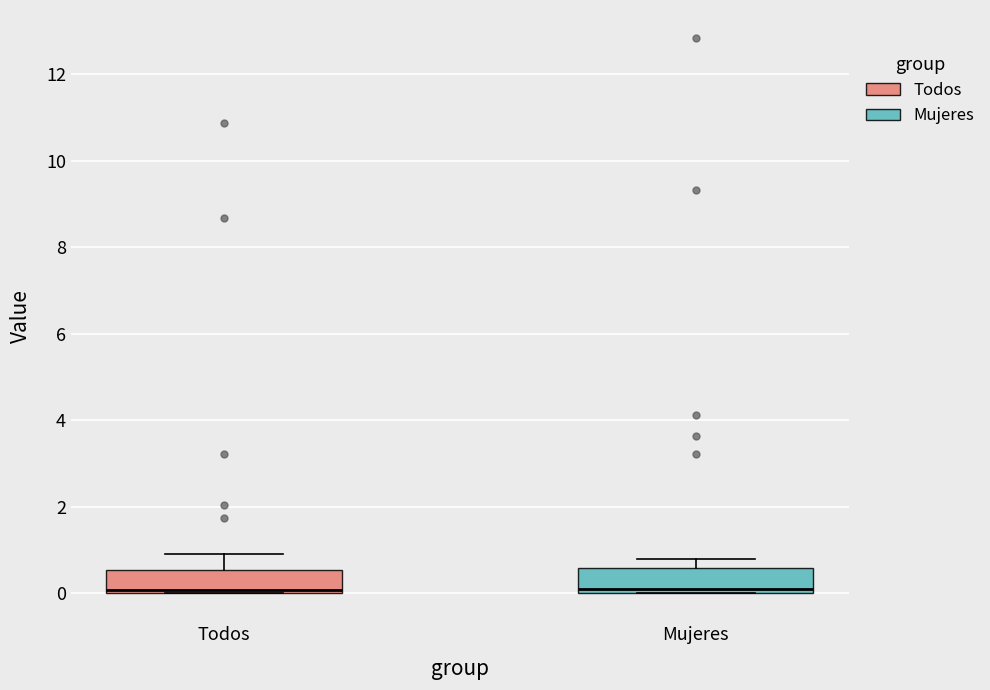

Where is the upper edge of the box for Todos on the y-axis? The values are not printed on the chart, so give them approximately, as read against the axis.

0.6